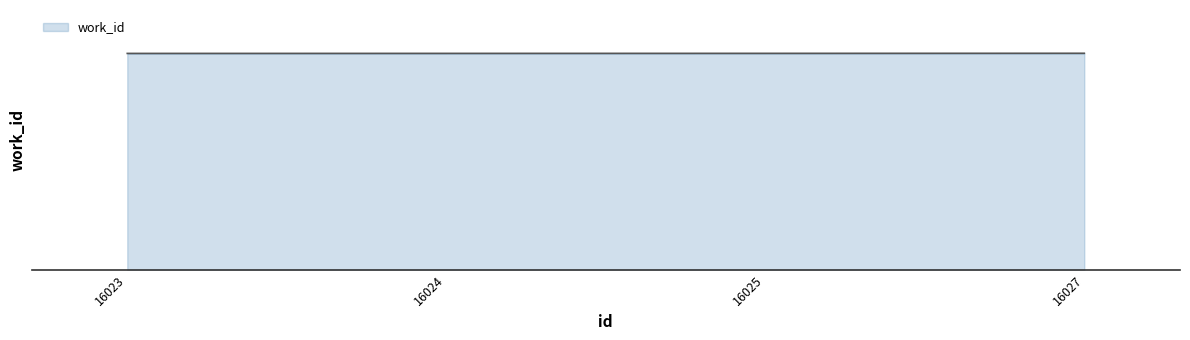

Where is the data nearest to the value 6041?

16025